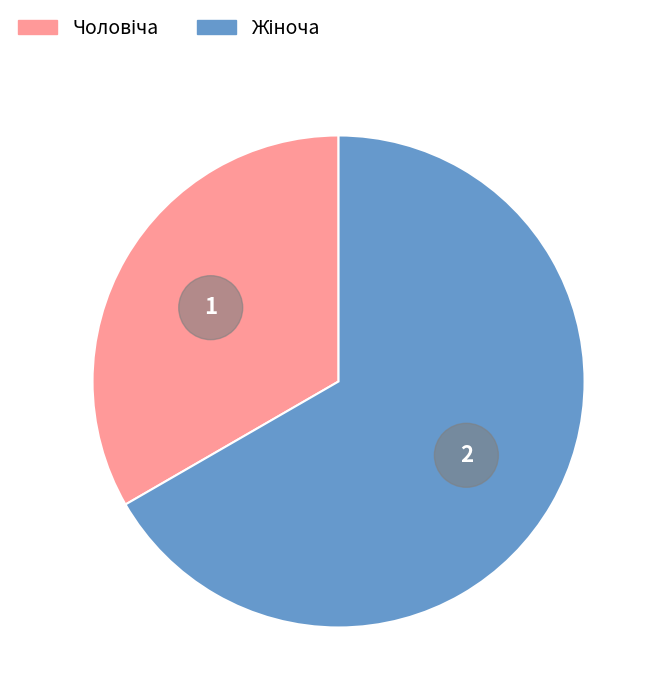

Does any single category account for the majority?

Yes